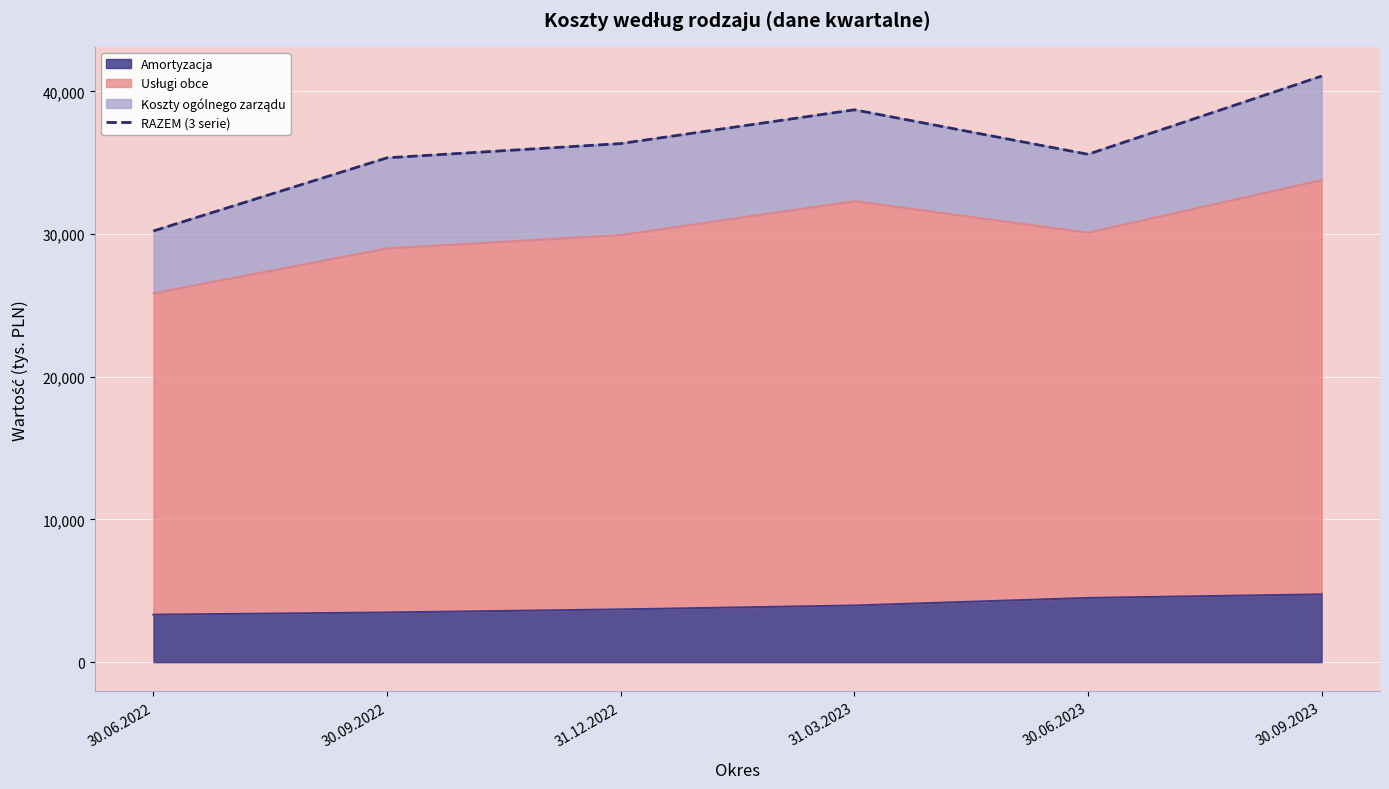

True or false: the data shows 52594 at 30.06.2022.

False